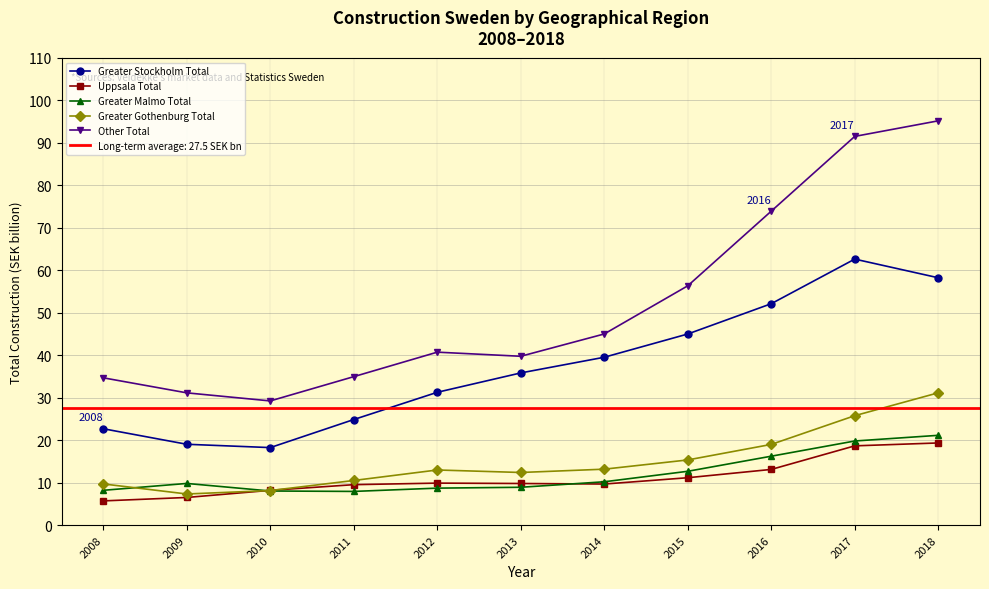

The Greater Malmo Total series shows 9.8 at 2009. True or false?

True